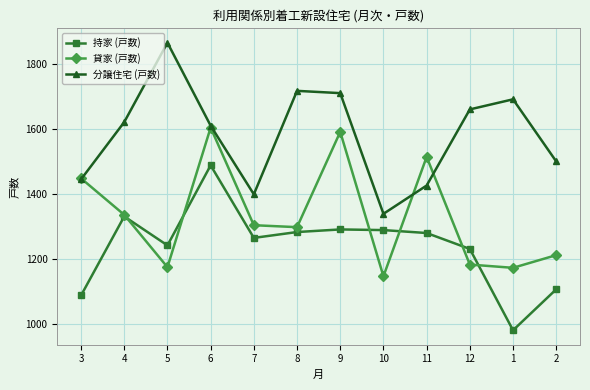

True or false: 分譲住宅 (戸数) has a value of 2630 at 8.

False